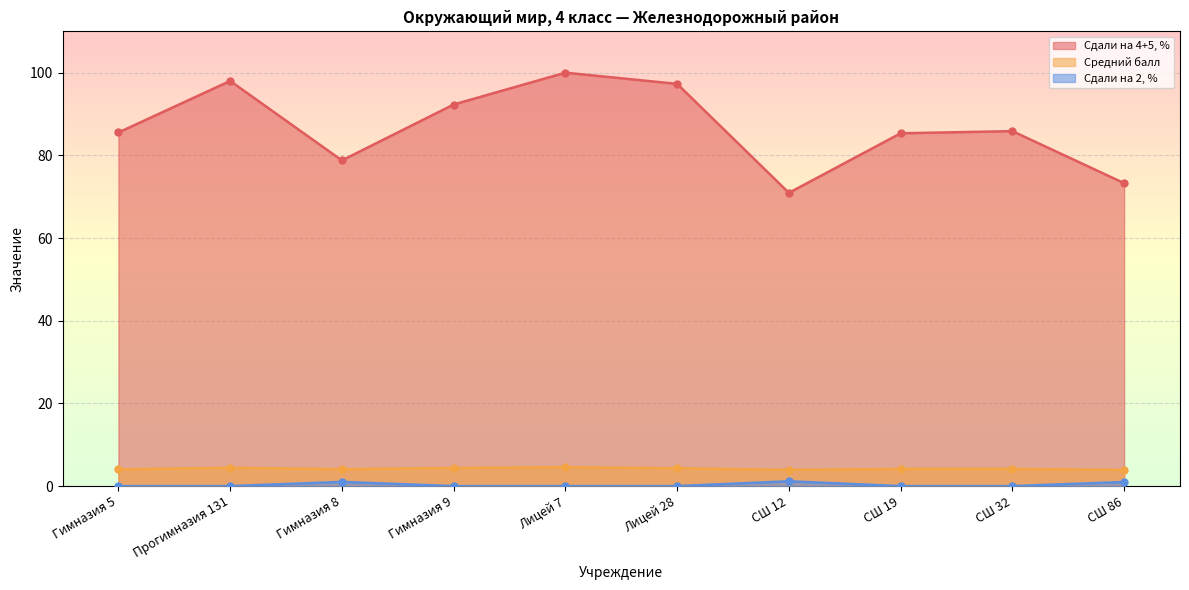

True or false: Средний балл and Сдали на 4+5, % intersect in this chart.

False